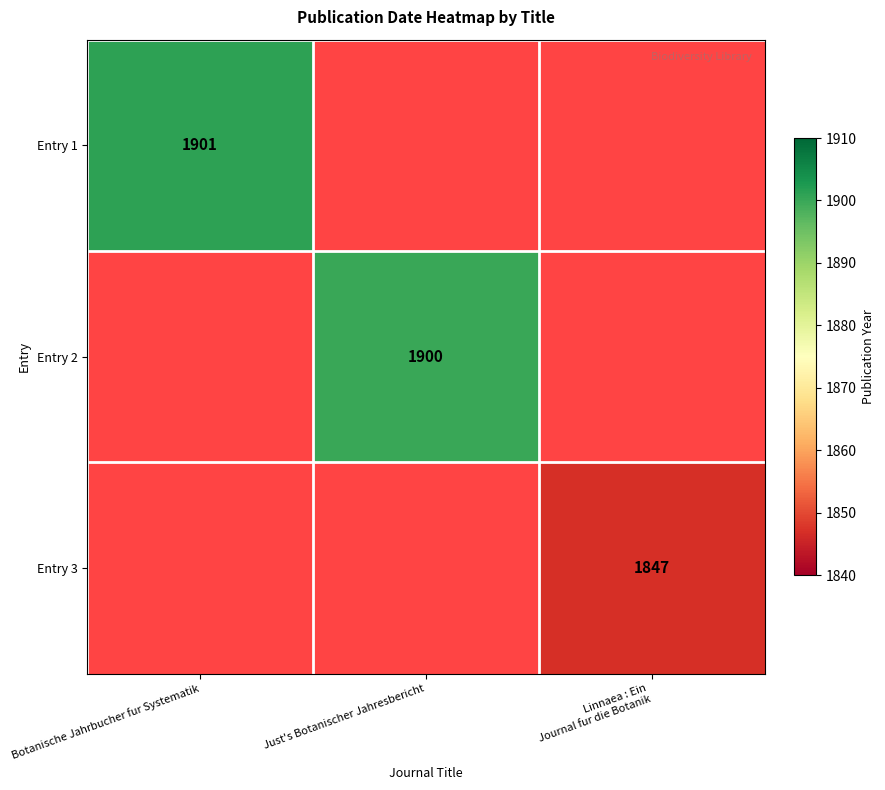

Is it true that Entry 1 equals 2527 at Botanische Jahrbucher fur Systematik?

False